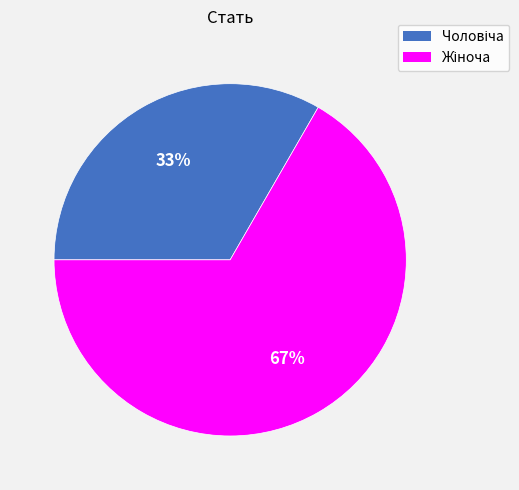

To the nearest percent, what is the average slice percentage?

50%